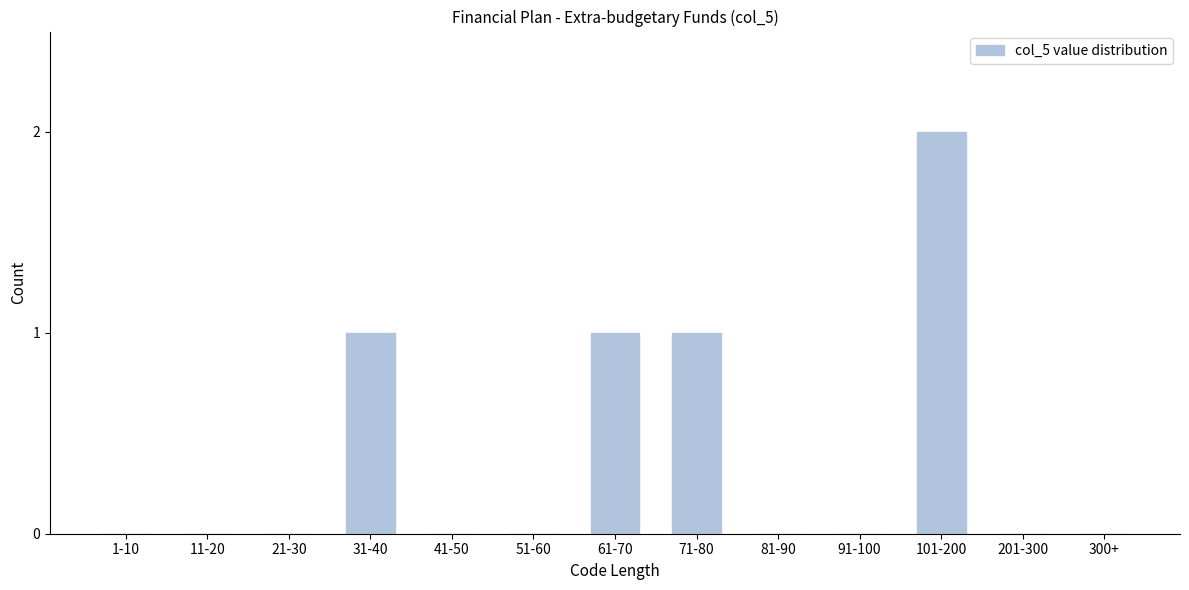

Reading left to right, transcribe all the data shown in this chart.

1-10=0	11-20=0	21-30=0	31-40=1	41-50=0	51-60=0	61-70=1	71-80=1	81-90=0	91-100=0	101-200=2	201-300=0	300+=0